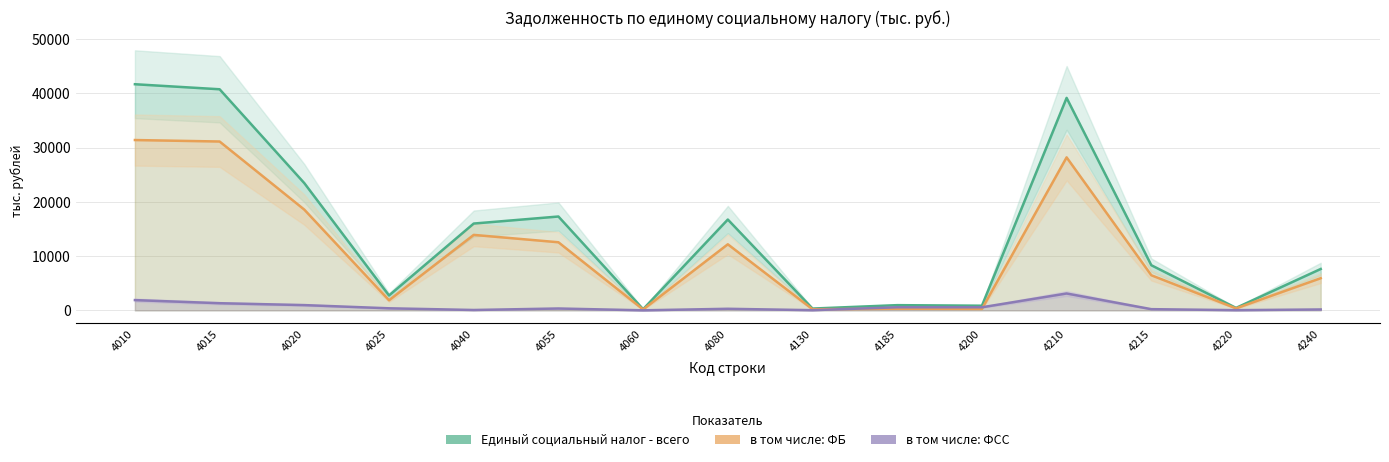

How many data points does each series have?

15